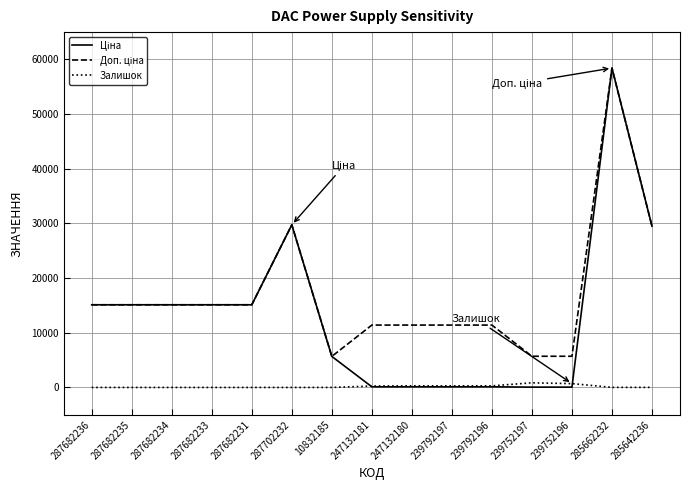

What is the total value across all series at 287682231?

30240.0